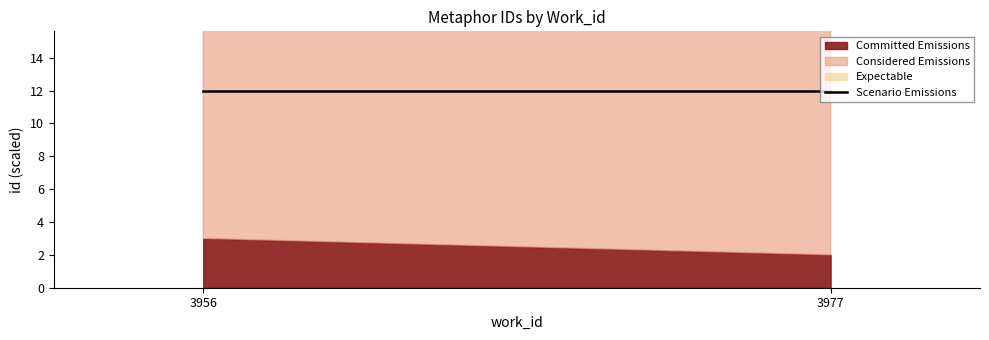

At which category is the sum across all series the highest?

3977